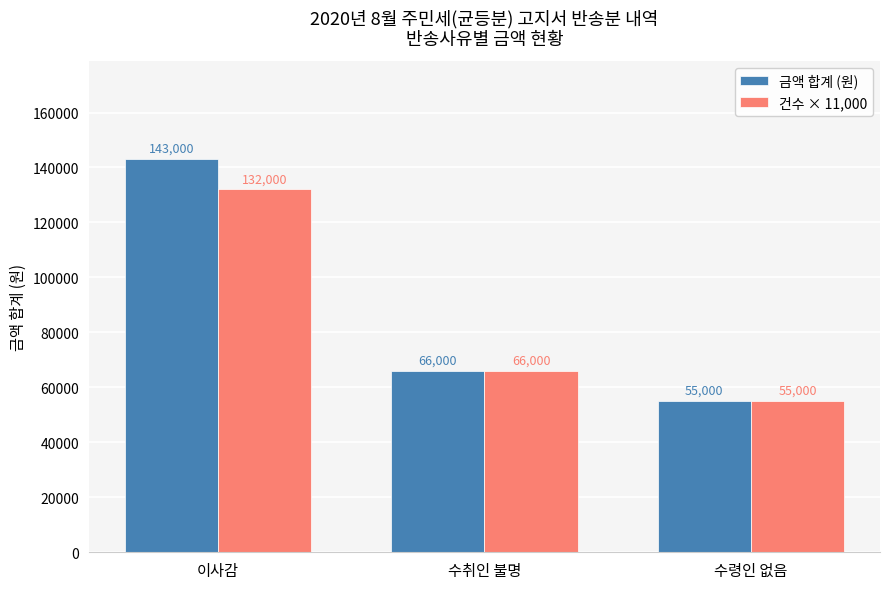

How many values in the 건수 × 11,000 series are below 66000?

1